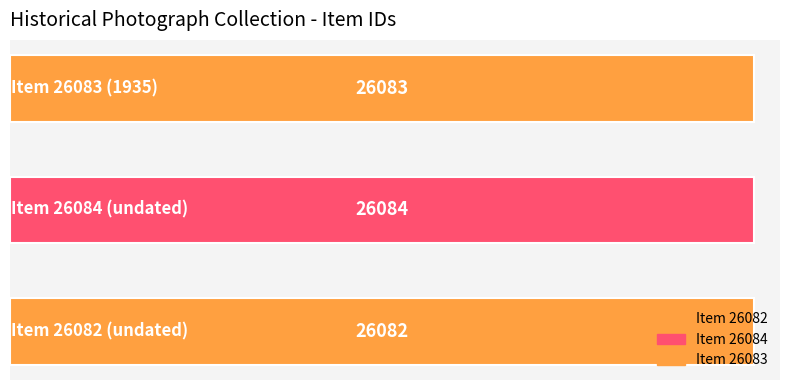

What is the greatest value displayed?

26084